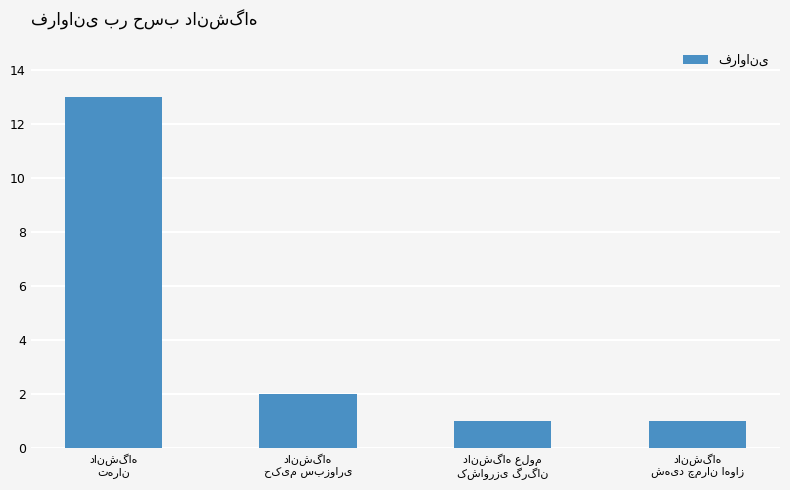

What is the value of the 4th bar from the left?

1